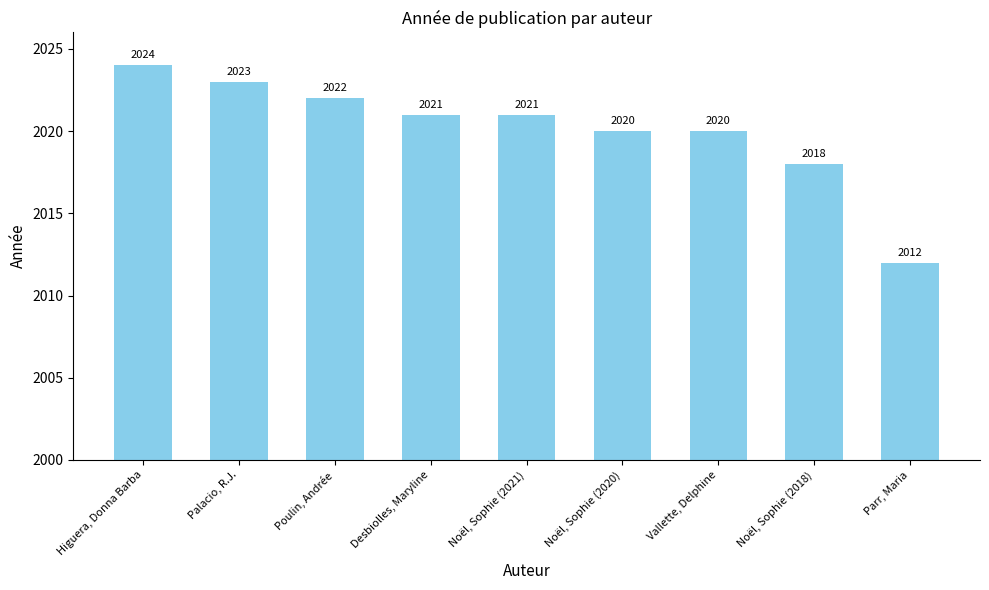

Reading right to left, extract all data points from this chart.

2012	2018	2020	2020	2021	2021	2022	2023	2024